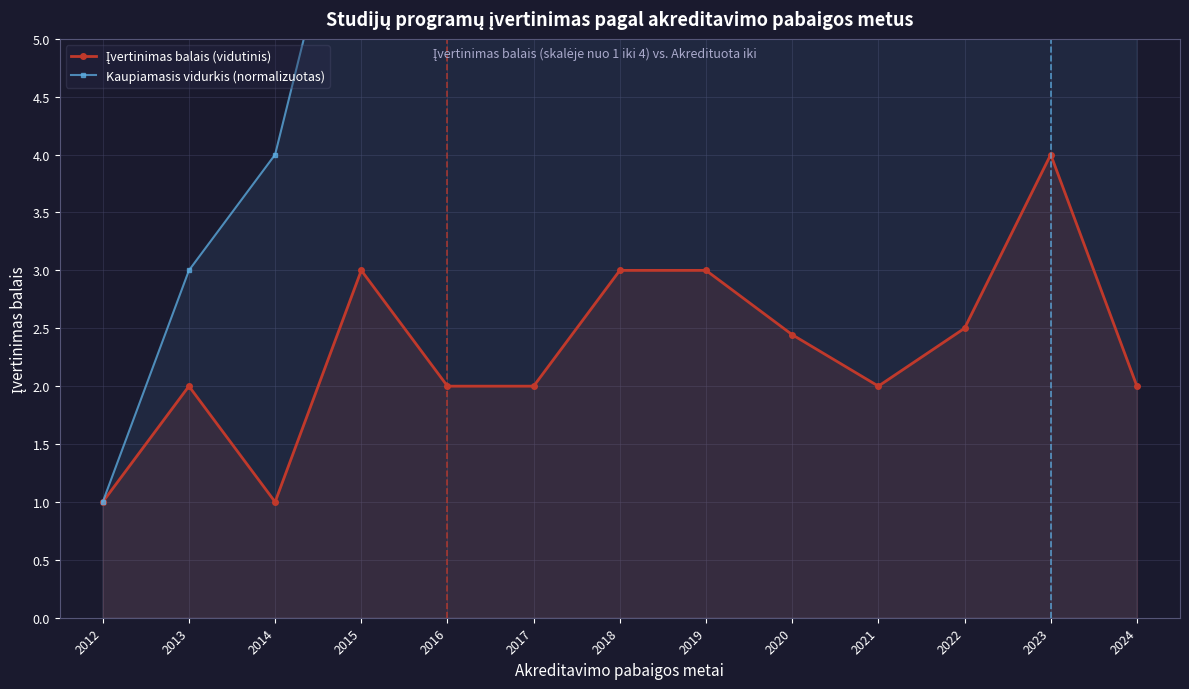

List the labels in order of Kaupiamasis vidurkis (normalizuotas) value, smallest first.

2012, 2013, 2014, 2015, 2016, 2017, 2018, 2019, 2020, 2021, 2022, 2023, 2024